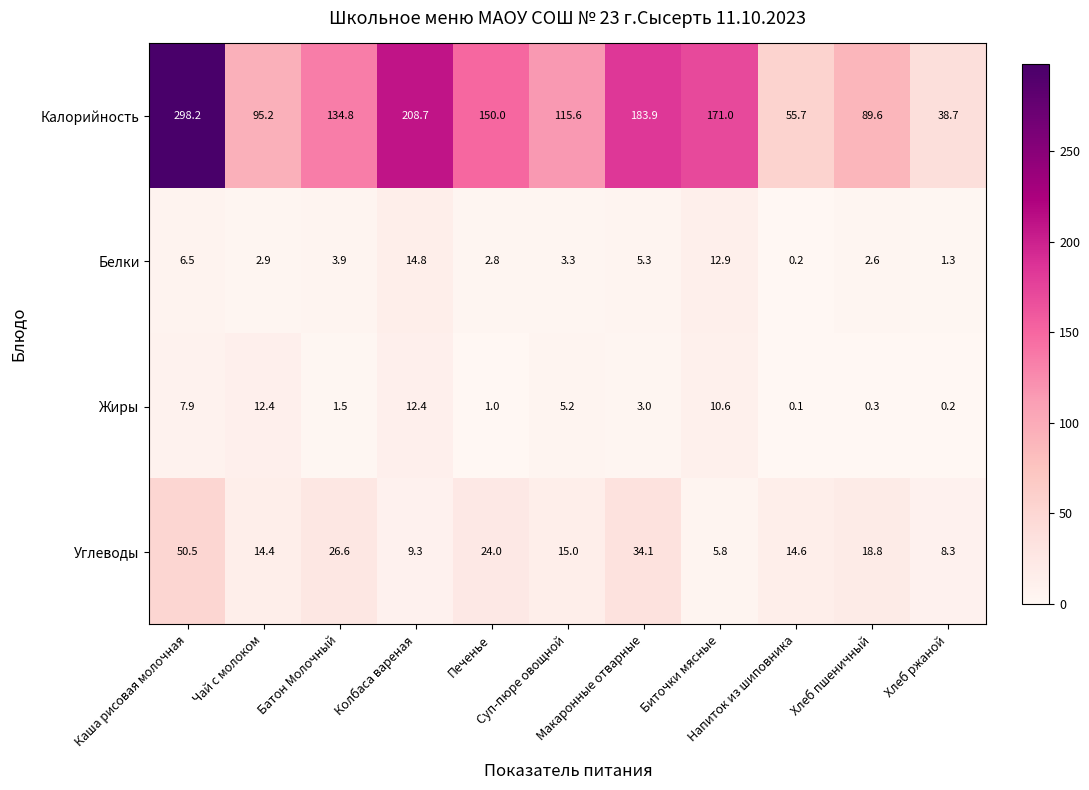

What is the difference between the maximum and minimum values in the Жиры series?

12.3